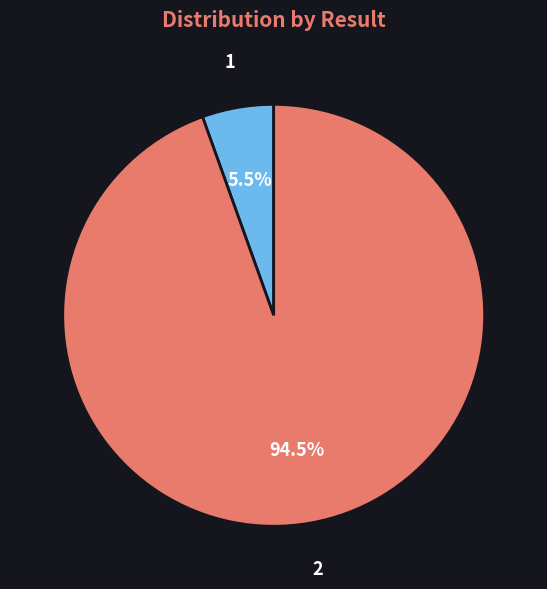

Combined, what portion of the pie is 1 and 2?

100.0%